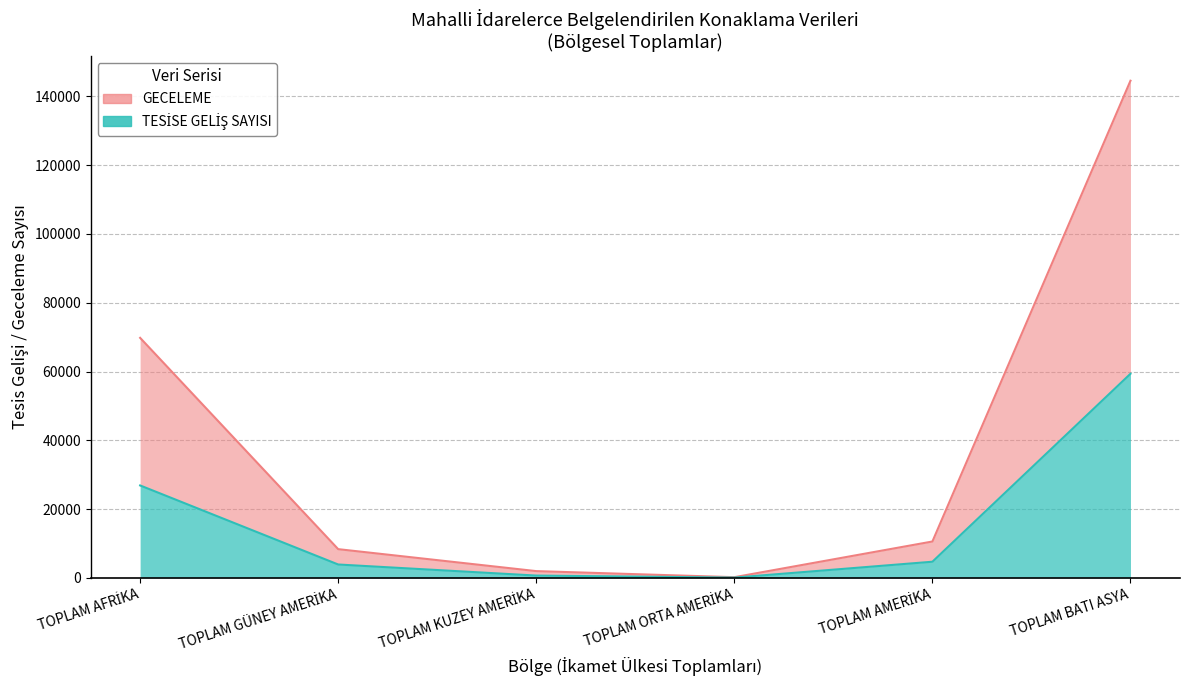

What are all the series names shown in the legend?

GECELEME, TESİSE GELİŞ SAYISI